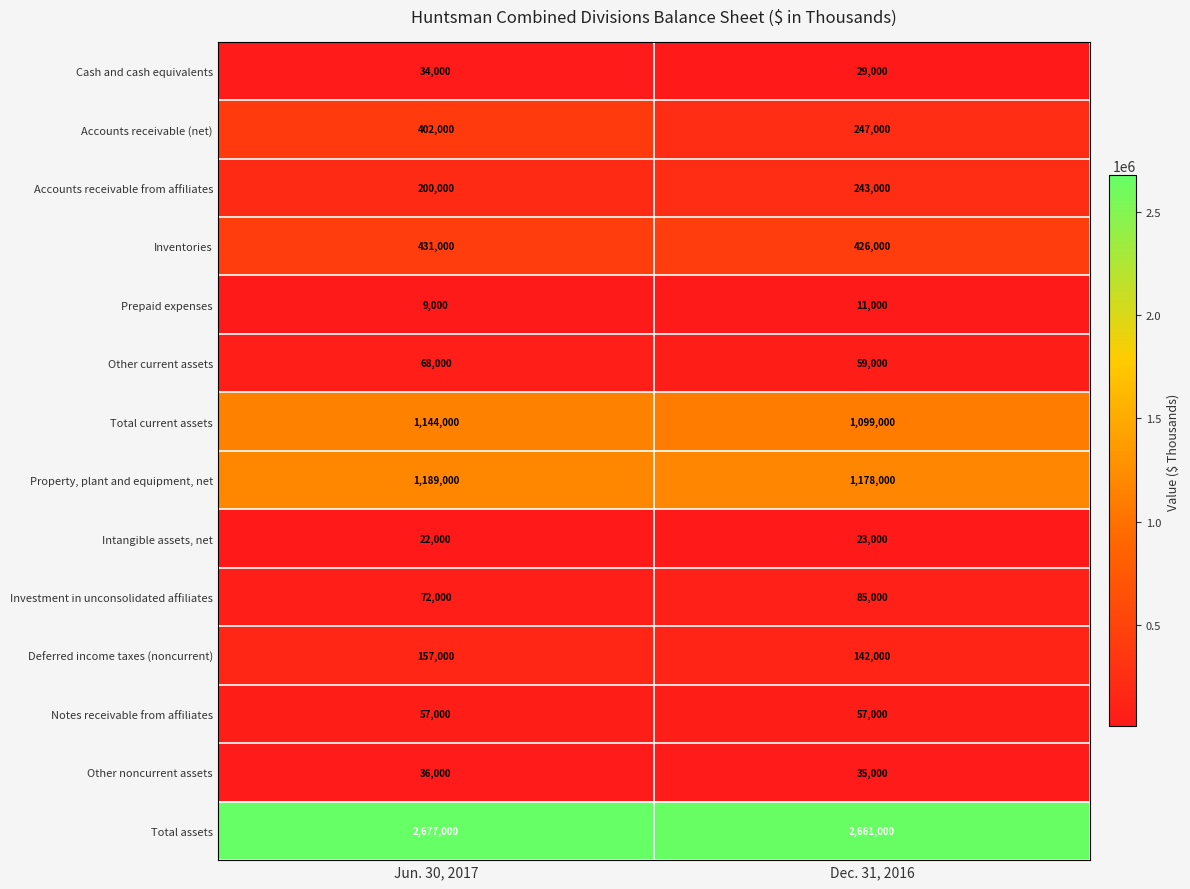

Reading right to left, what are all the values shown in this chart?

Cash and cash equivalents: 29000	34000
Accounts receivable (net): 247000	402000
Accounts receivable from affiliates: 243000	200000
Inventories: 426000	431000
Prepaid expenses: 11000	9000
Other current assets: 59000	68000
Total current assets: 1099000	1144000
Property, plant and equipment, net: 1178000	1189000
Intangible assets, net: 23000	22000
Investment in unconsolidated affiliates: 85000	72000
Deferred income taxes (noncurrent): 142000	157000
Notes receivable from affiliates: 57000	57000
Other noncurrent assets: 35000	36000
Total assets: 2661000	2677000